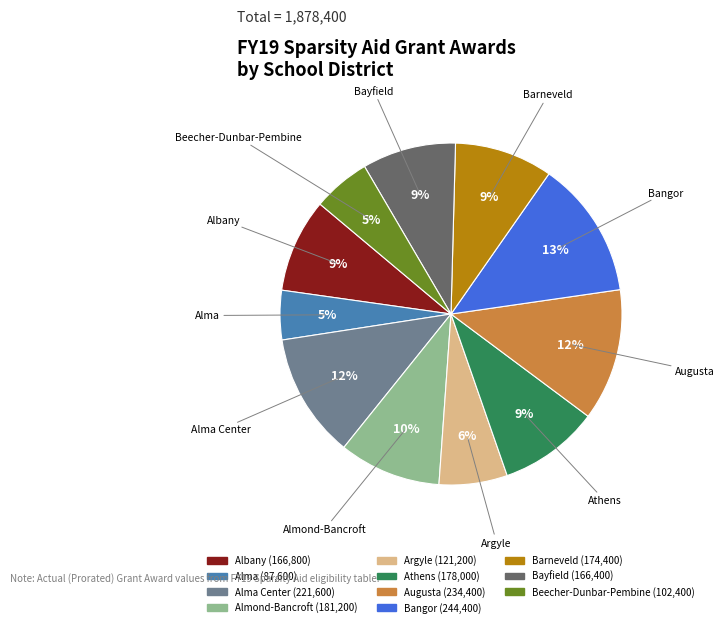

Which slice is the largest?

Bangor